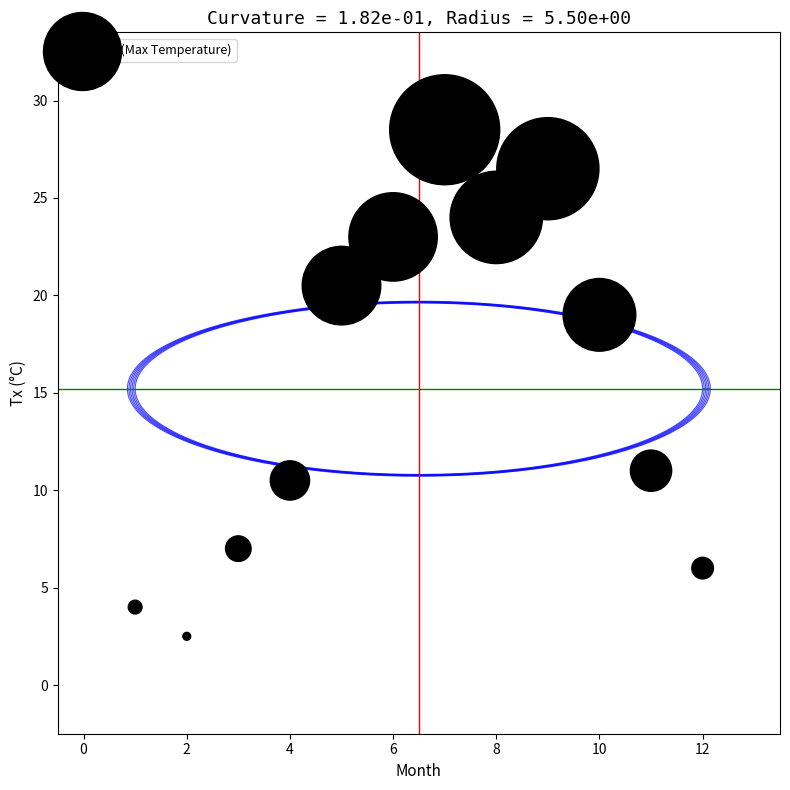

What is the average X value?

6.5